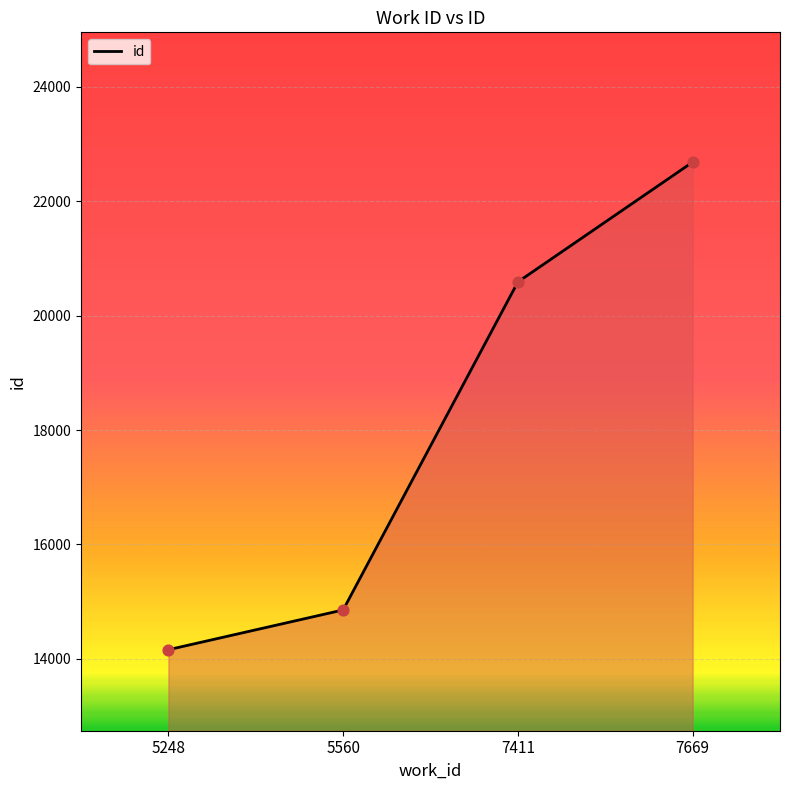

Between 7411 and 7669, which is larger?

7669